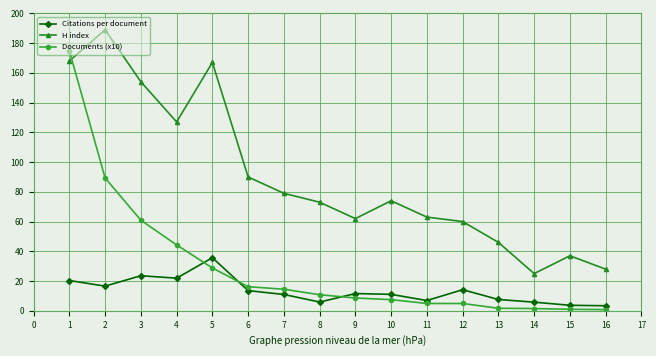

True or false: H index and Documents (x10) cross at least once.

True